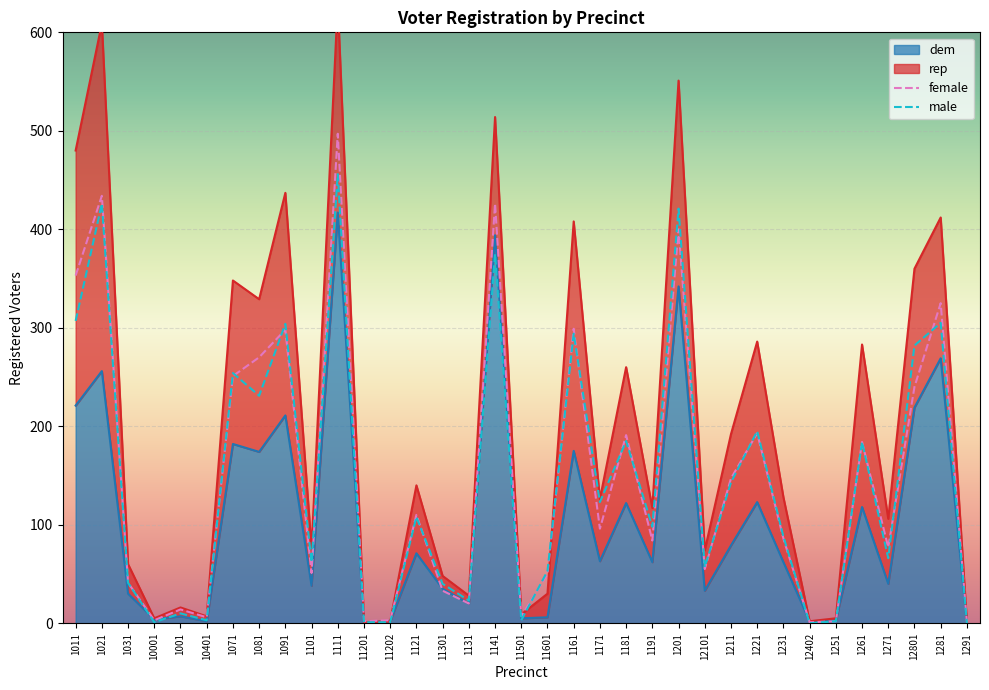

True or false: dem and male cross at least once.

True